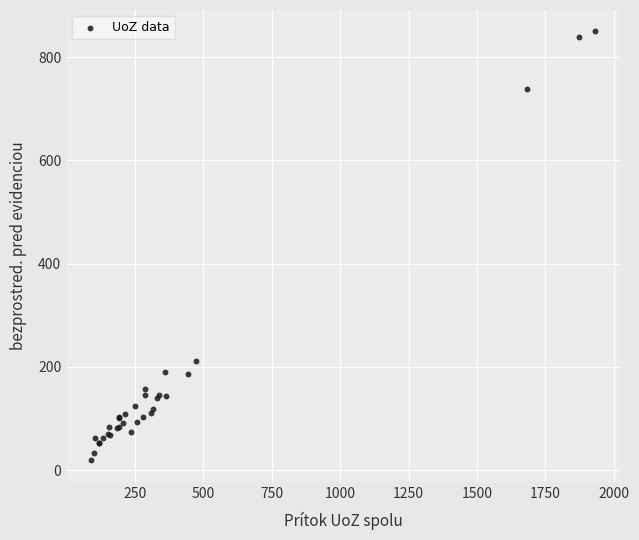

What Y value in the scatter plot is closest to 434?

212